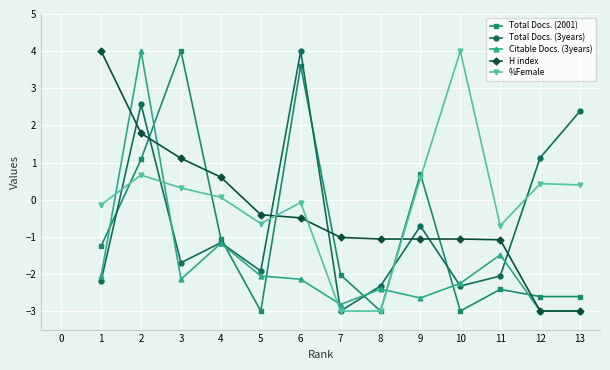

What is the approximate value of %Female at 3?

0.3